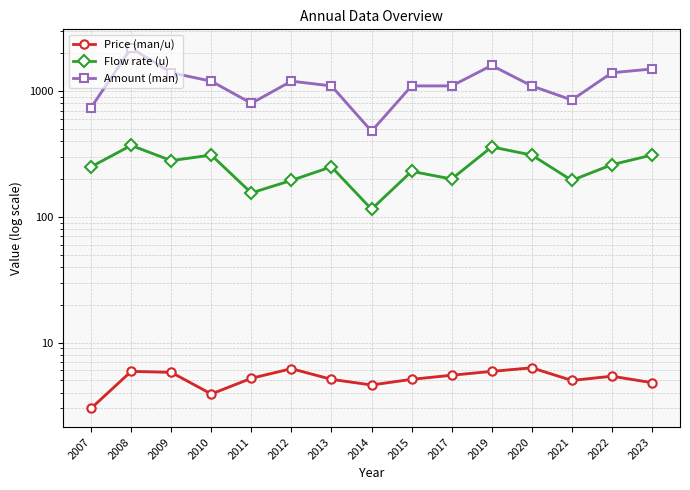

How many distinct data groups are displayed?

3